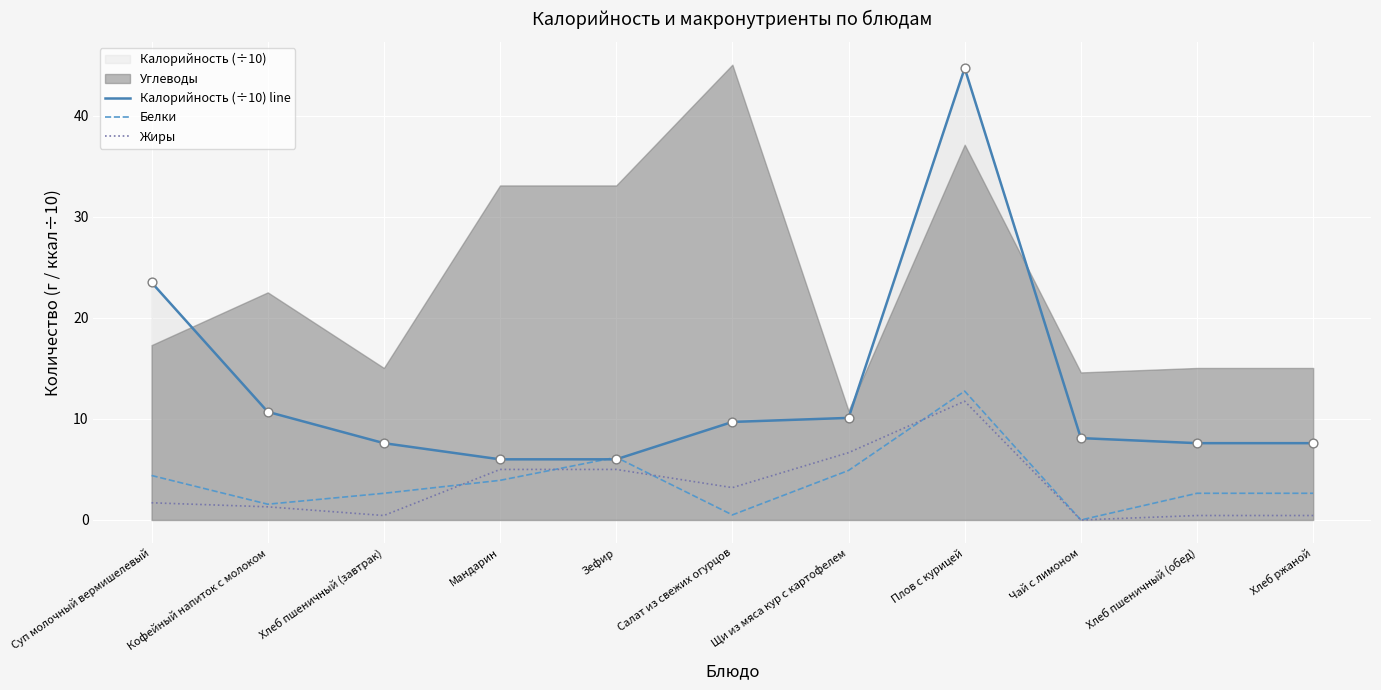

At which category is the sum across all series the highest?

Плов с курицей